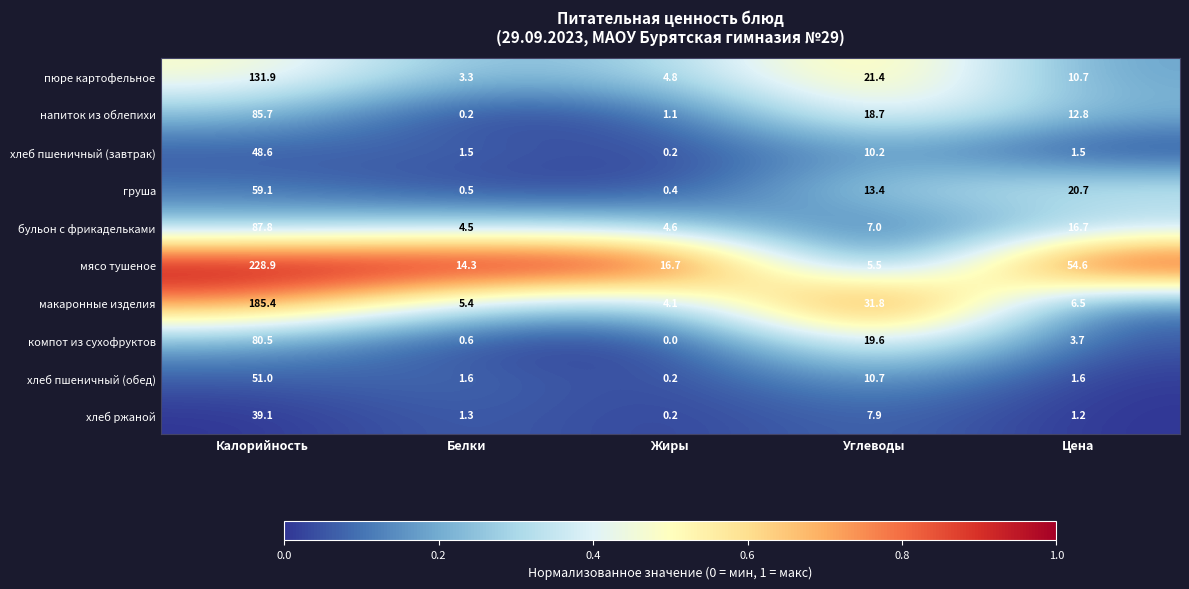

What is the difference between the груша values at Цена and Углеводы?

7.3